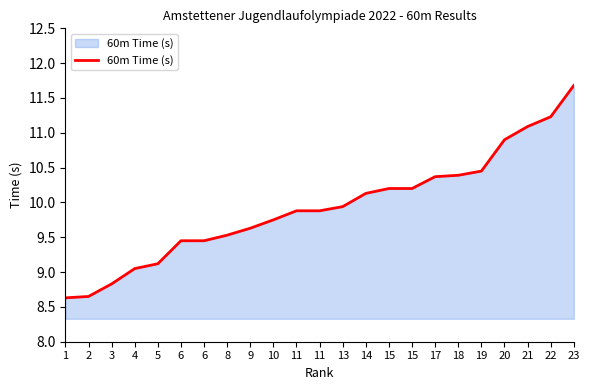

Does the chart display data point markers on the line(s)?

No